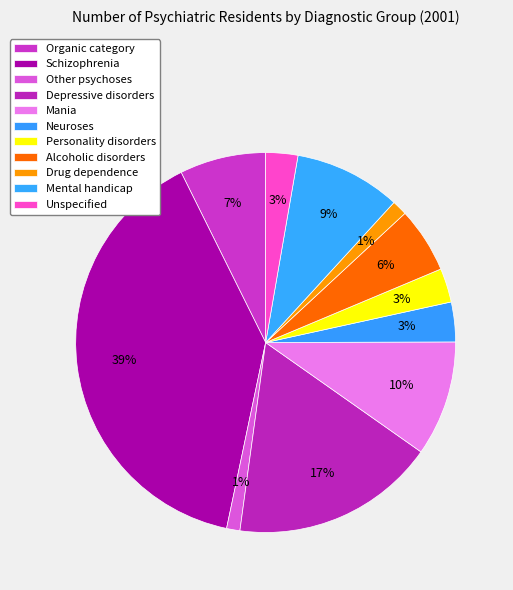

What percentage do Schizophrenia and Mental handicap together represent?

48.4%